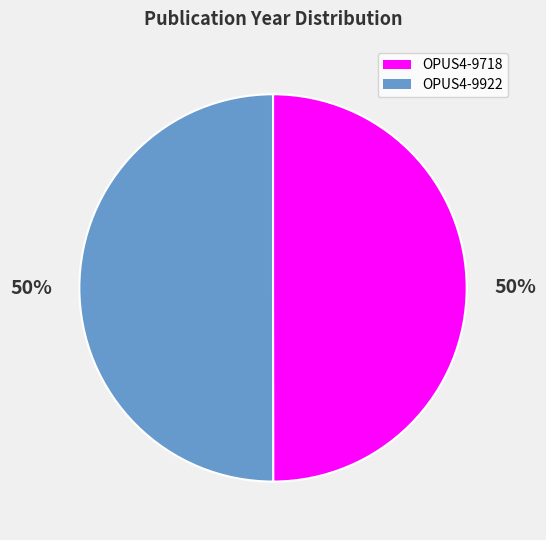

How many slices are in this pie chart?

2